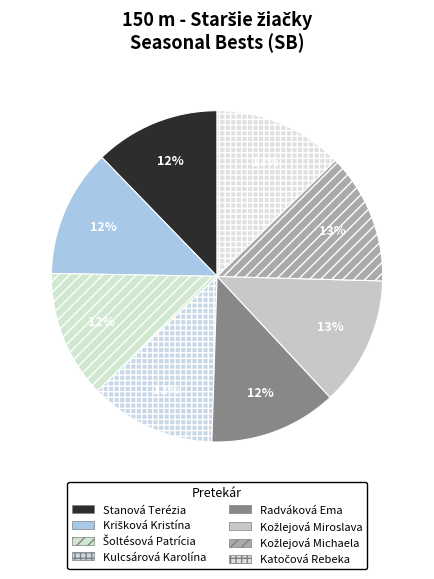

Which slice is the largest?

Kožlejová Michaela